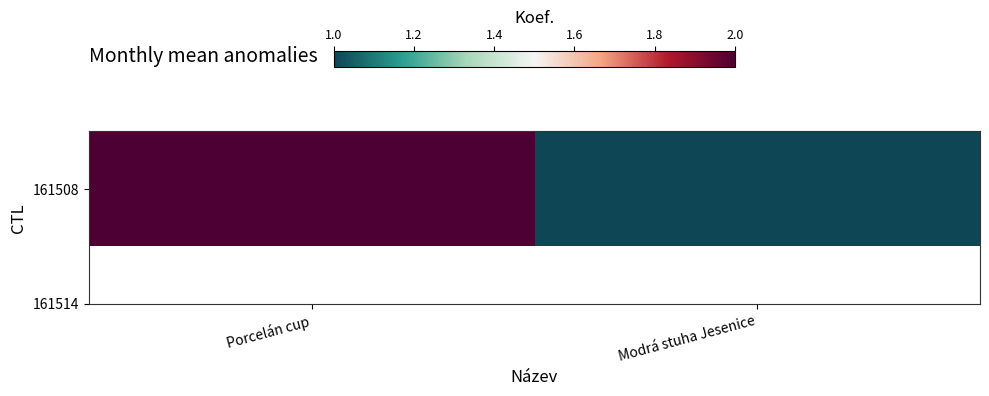

How many data points does each series have?

2